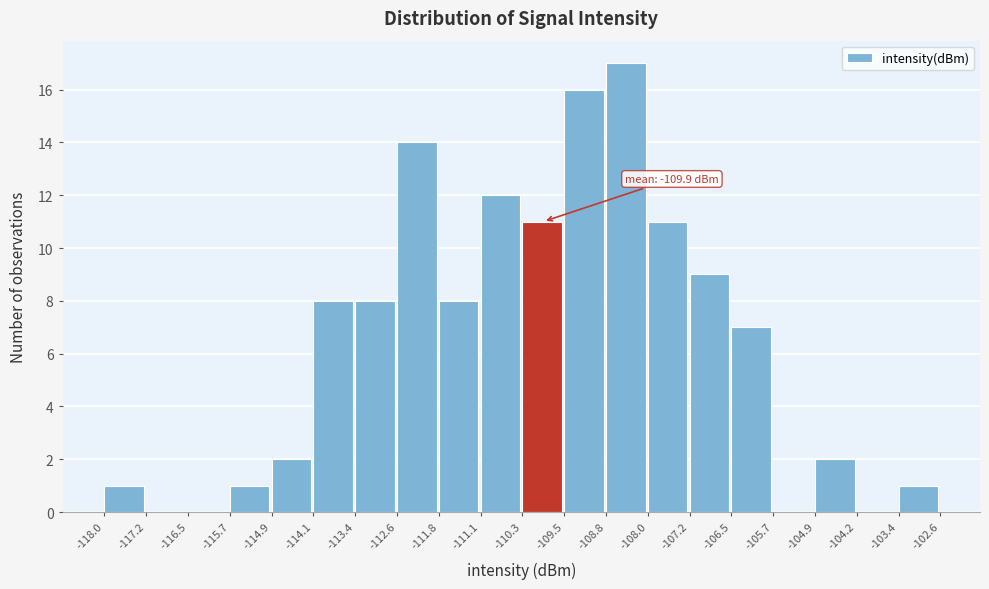

Over which range of the x-axis is the bar tallest?

-108.8 to -108.0